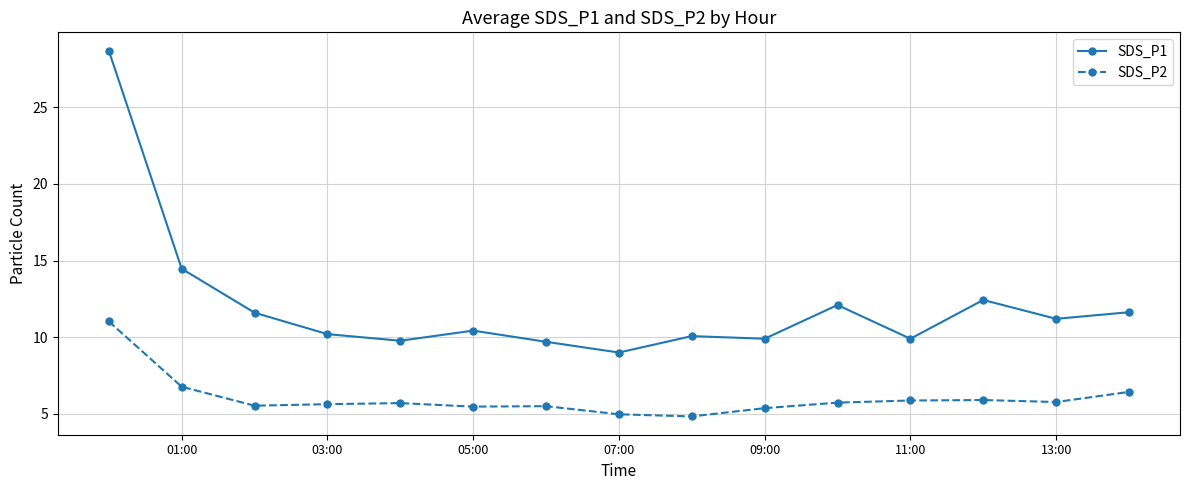

List the series in order of their overall mean, lowest first.

SDS_P2, SDS_P1